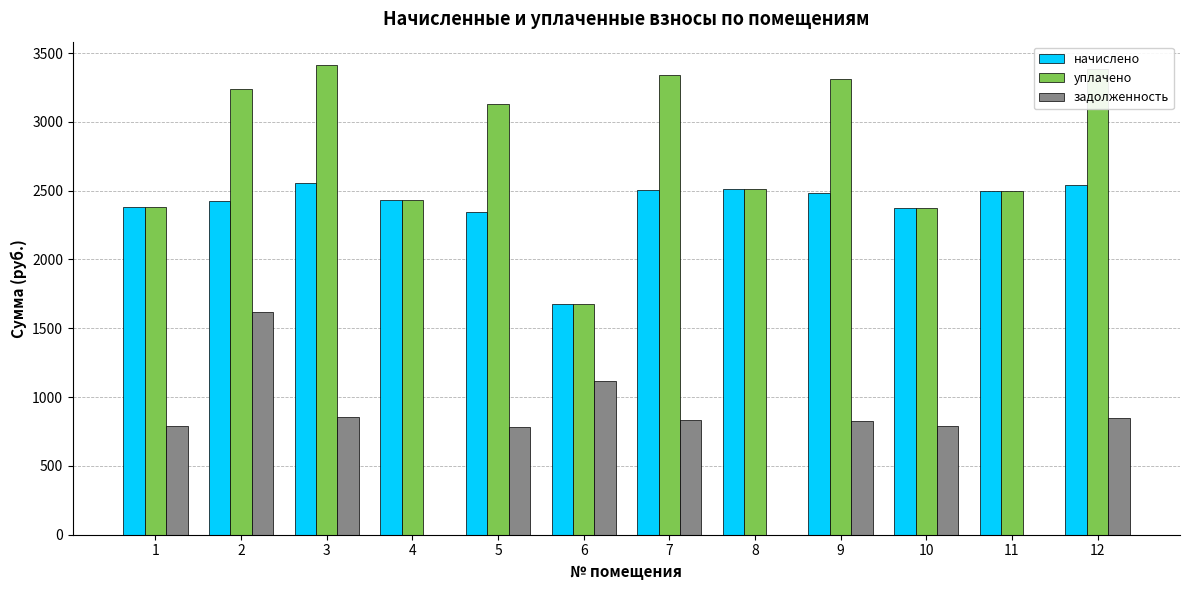

True or false: уплачено has a value of 3411.8 at 3.

True